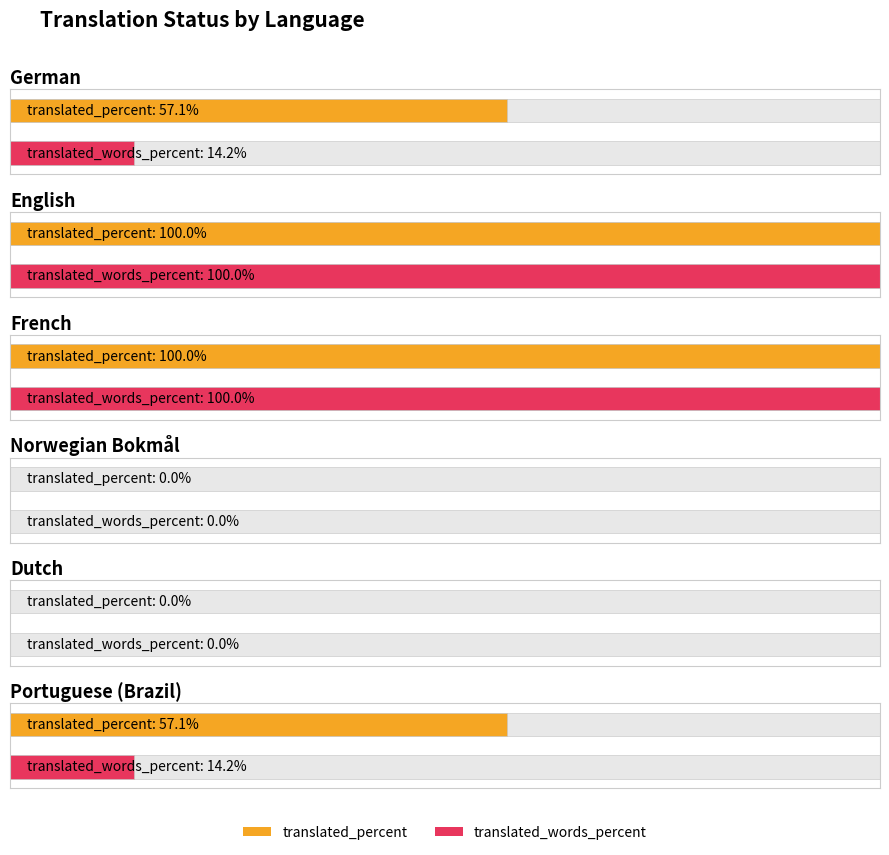

Reading right to left, list all the values displayed in this chart.

translated_percent: 57.1	0.0	0.0	100.0	100.0	57.1
translated_words_percent: 14.2	0.0	0.0	100.0	100.0	14.2